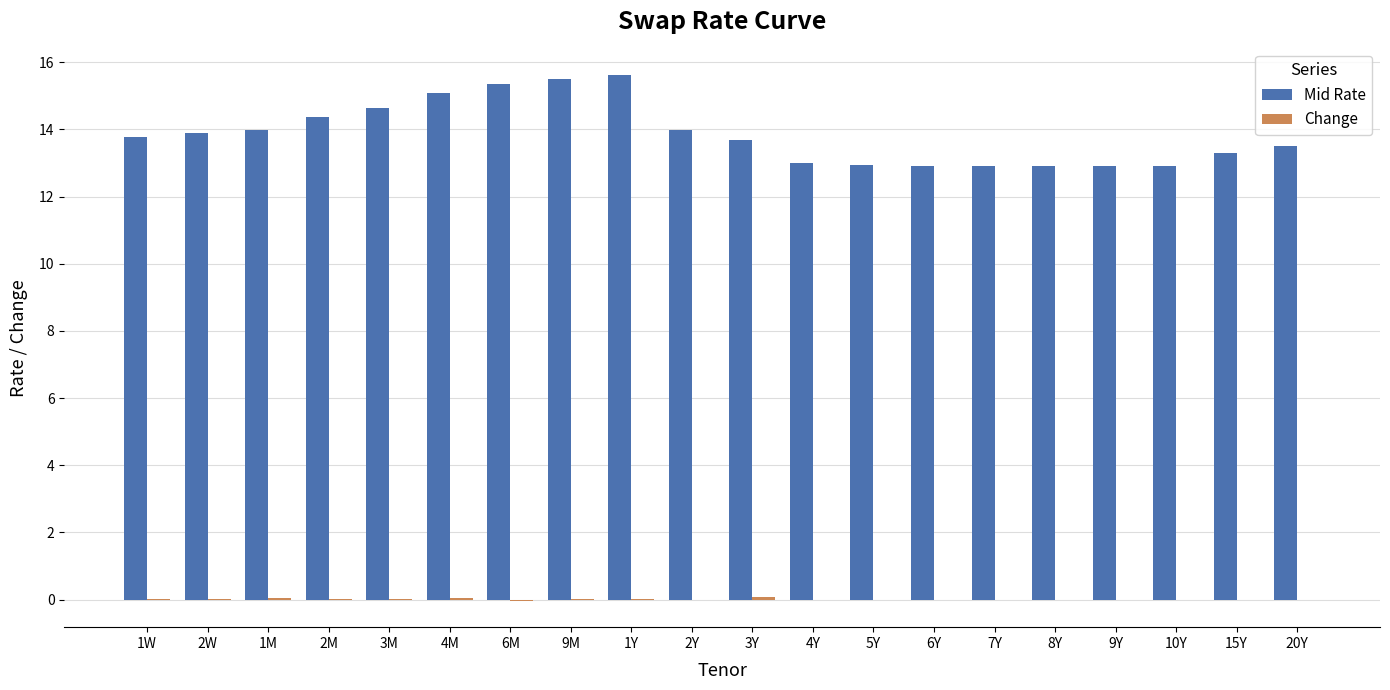

Between 9M and 15Y, which series saw the biggest shift?

Mid Rate